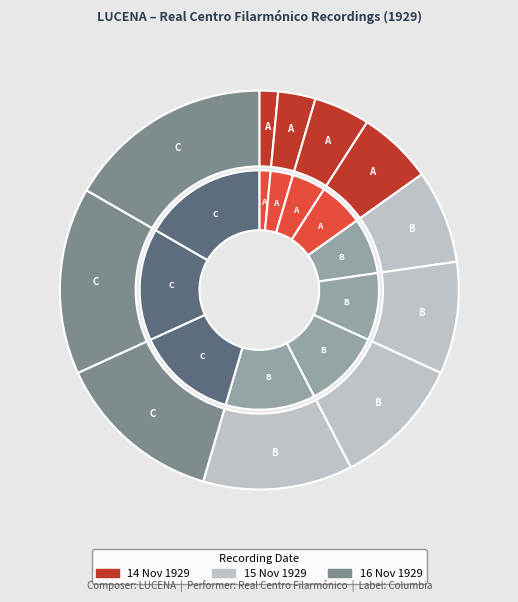

To the nearest percent, what is the average slice percentage?

9%